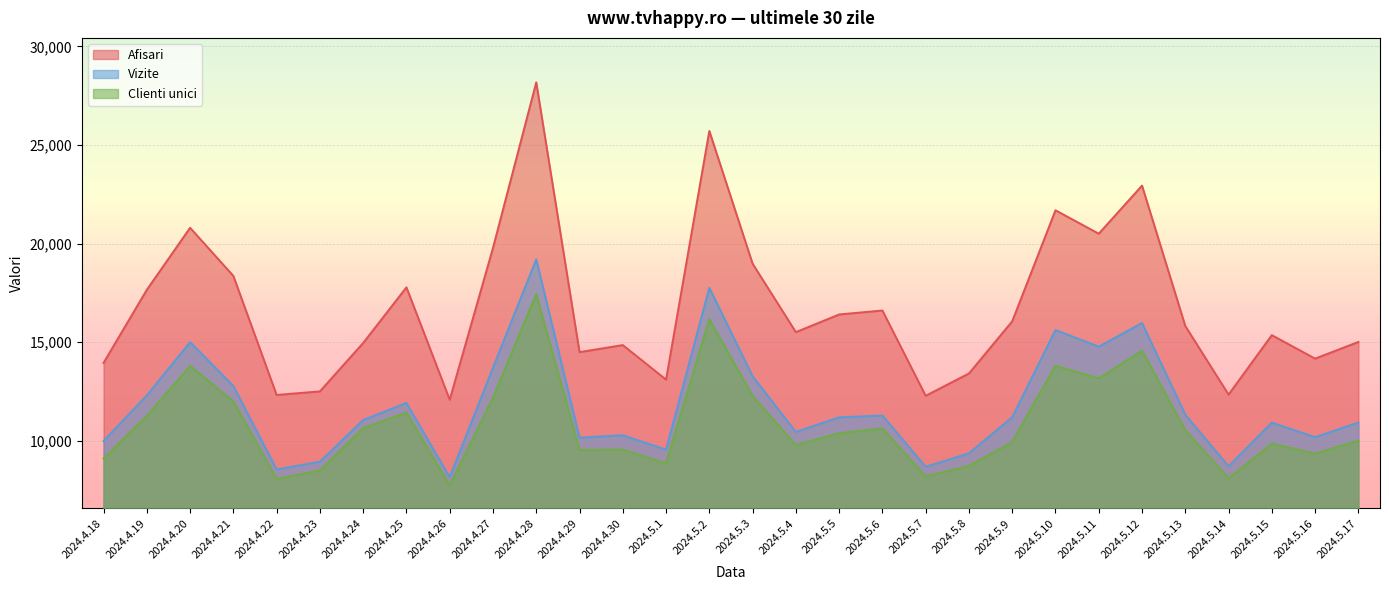

True or false: Clienti unici and Vizite cross at least once.

False